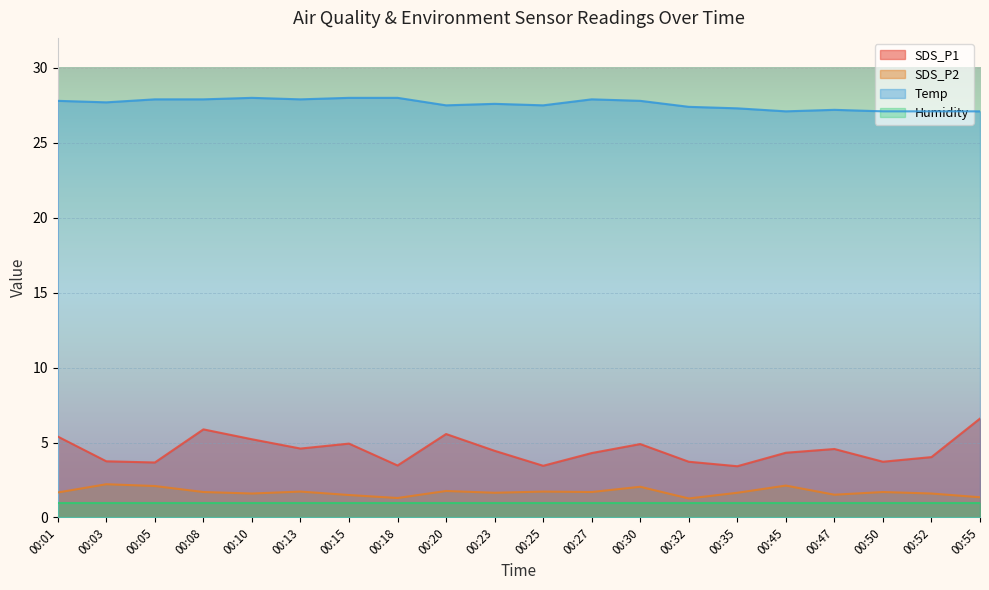

In Temp, how many points are higher than both neighbors (excluding endpoints)?

4